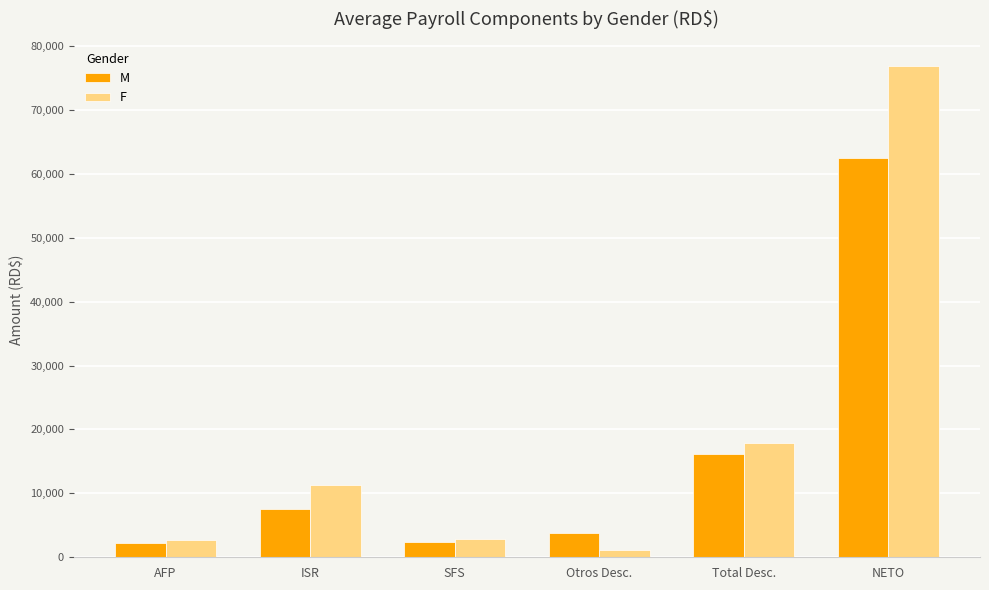

What is the spread (max minus min) of values at ISR?

3652.8